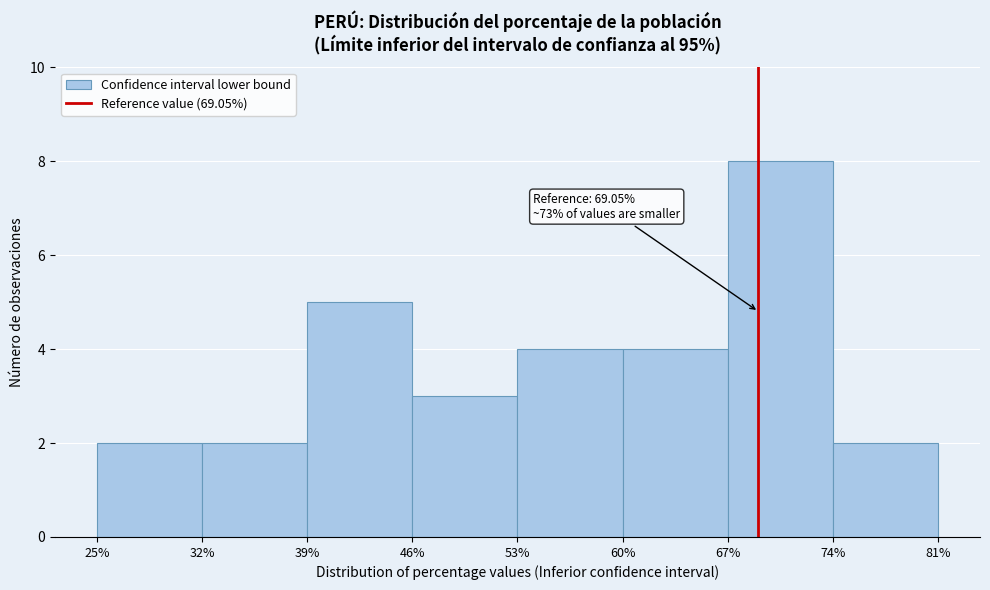

Which range on the x-axis has the tallest bar?

67% to 74%